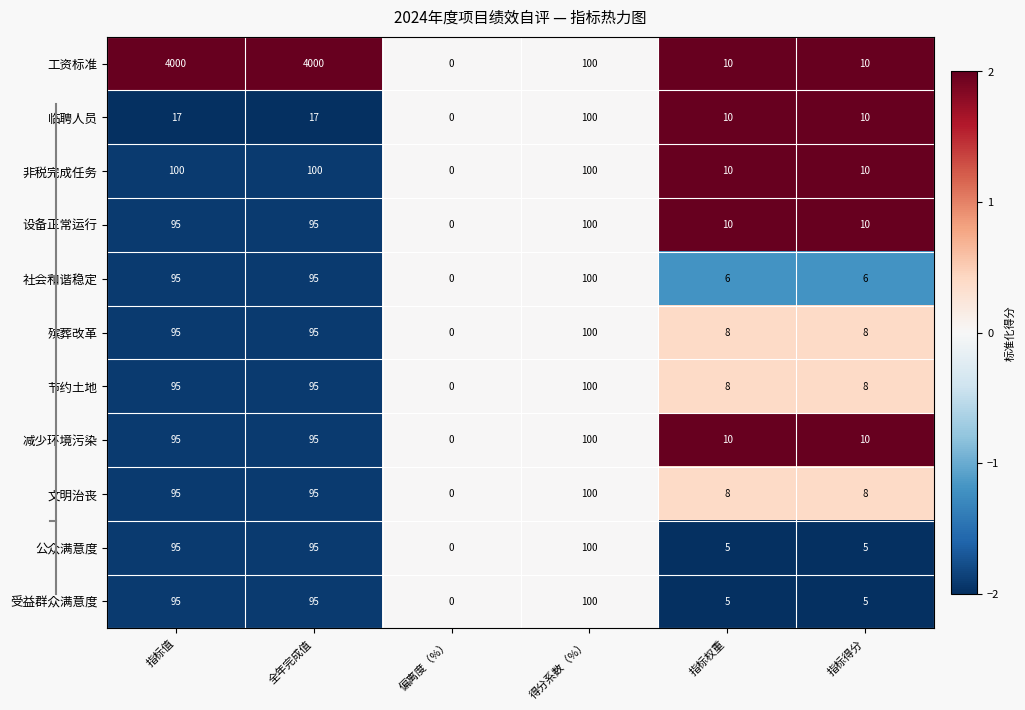

What is the total value across all series at 指标得分?

90